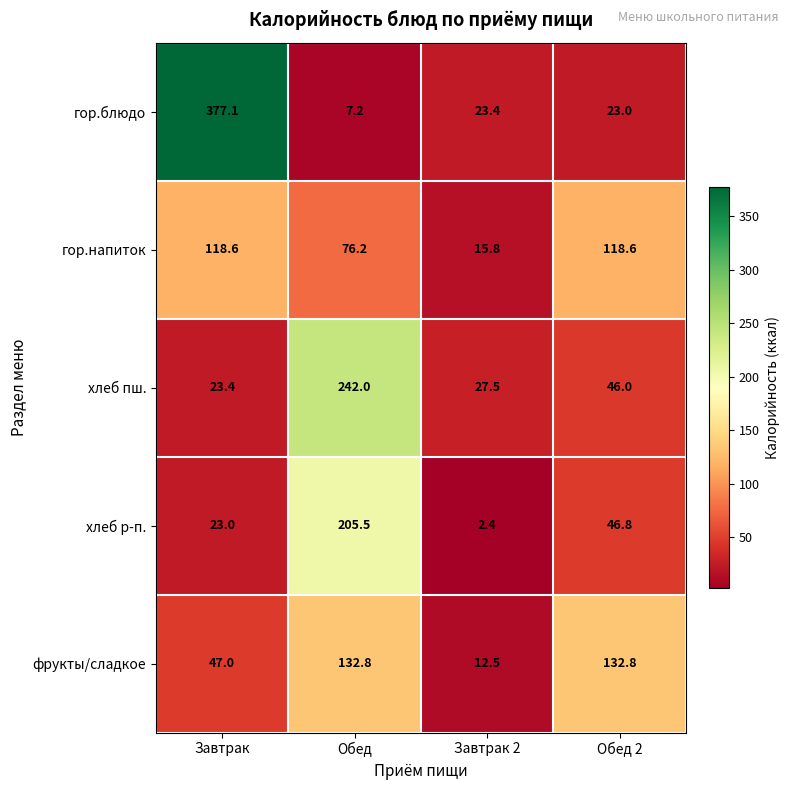

Which series has the largest total across all categories?

гор.блюдо